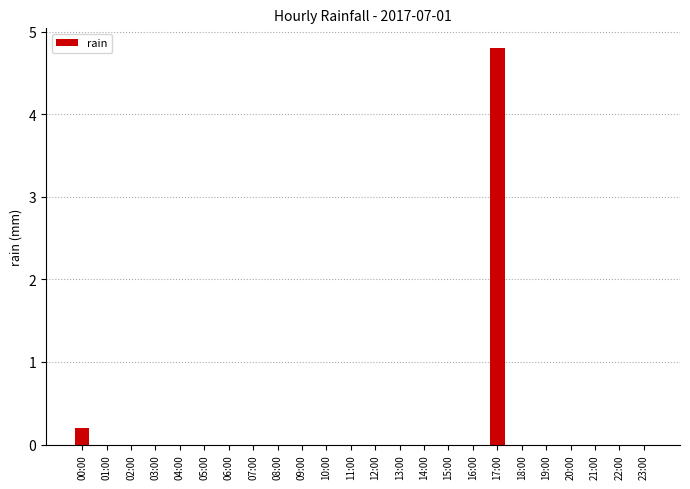

True or false: the data shows 0.0 at 21:00.

True